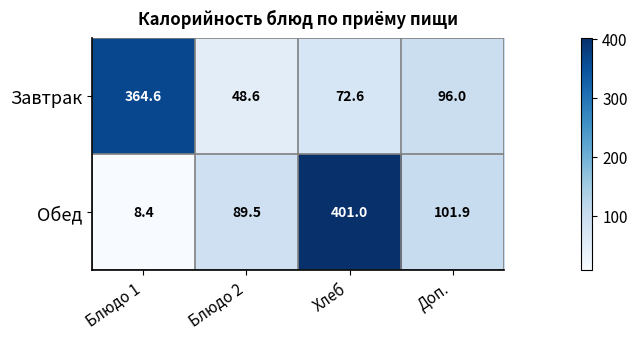

What is the spread (max minus min) of values at Доп.?

5.9